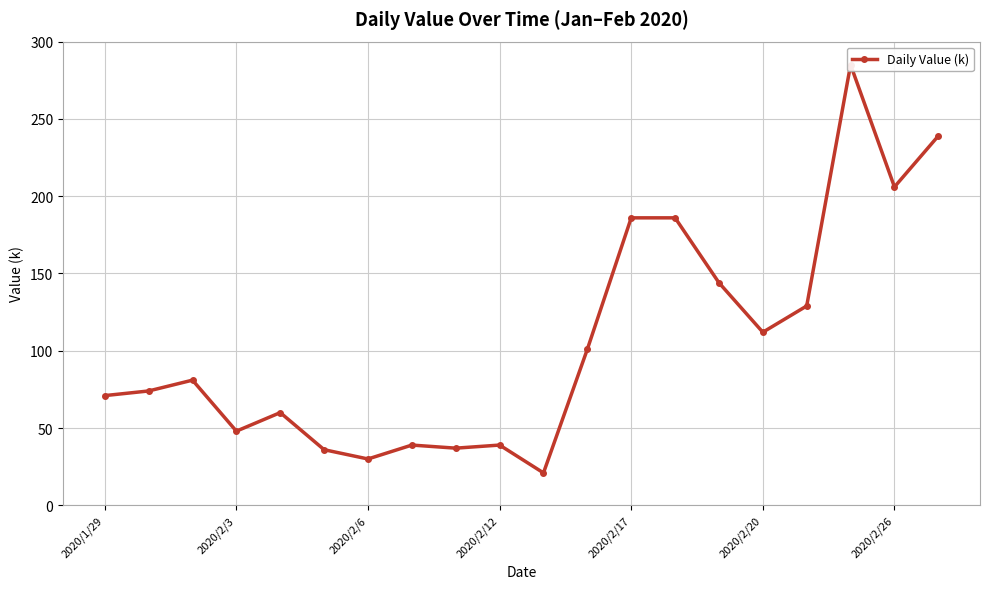

Read the value at 13, to the nearest 50.

200